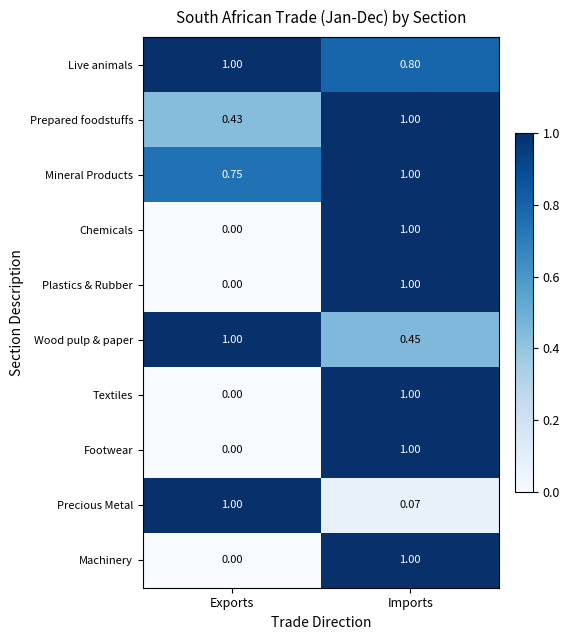

Which category has the highest value in the Textiles series?

Imports